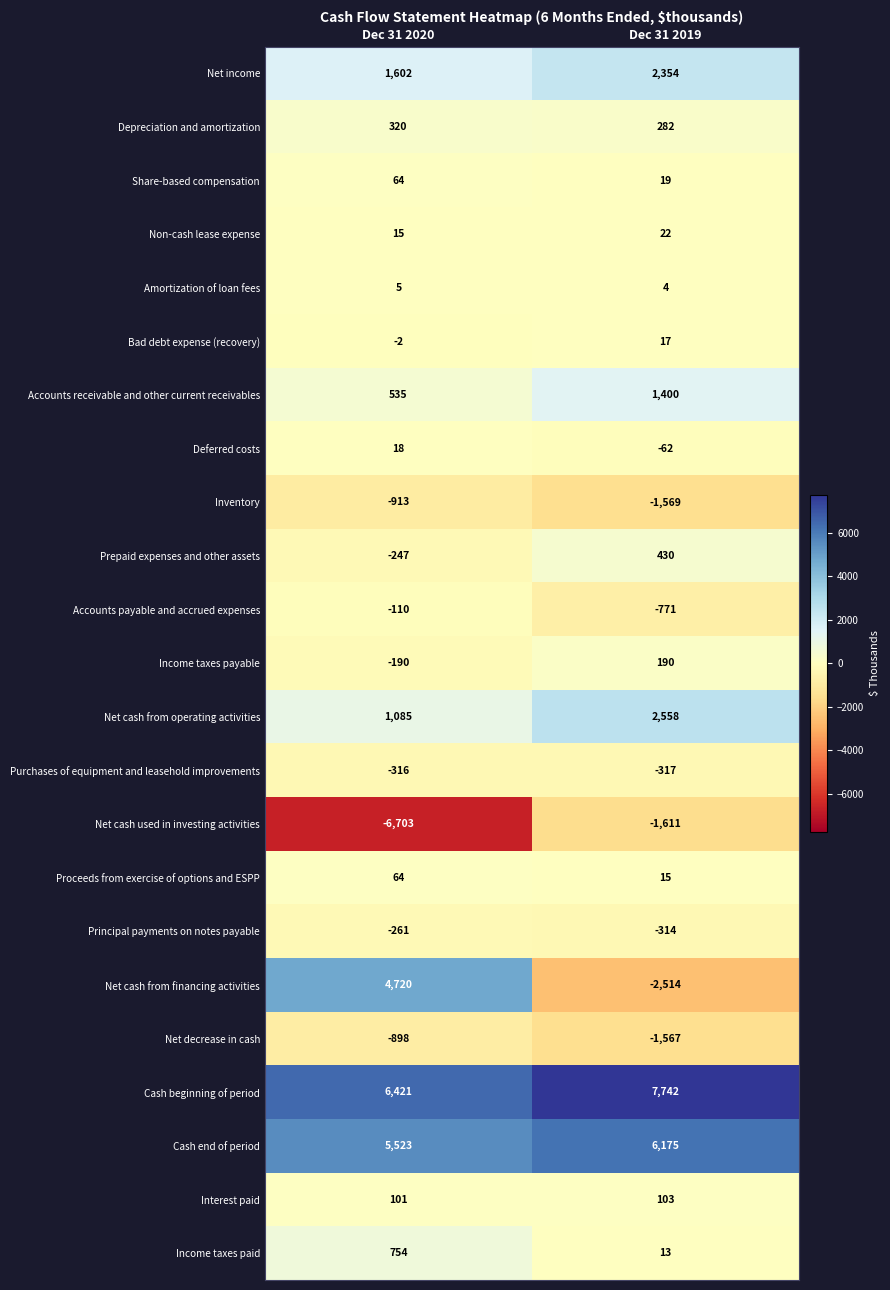

What is the maximum value shown in the chart?

7742